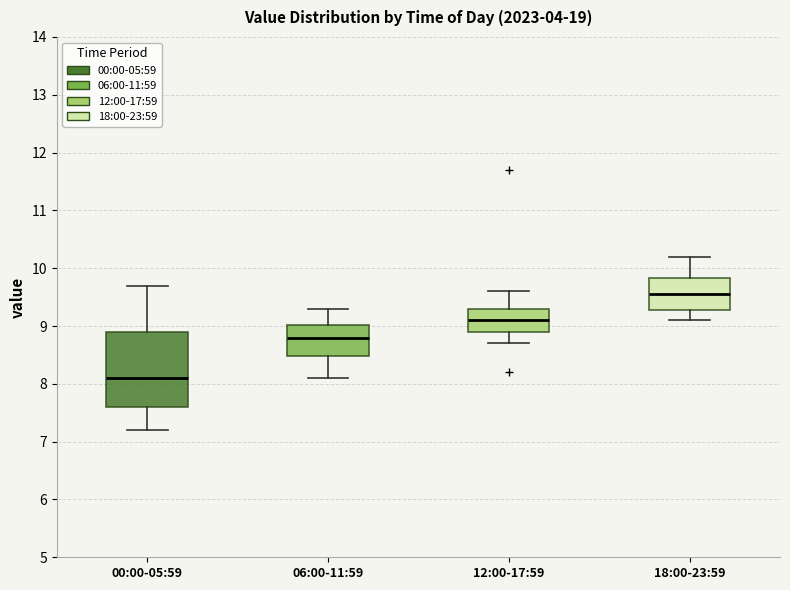

Where does the median line of the box for 18:00-23:59 sit on the y-axis? The values are not printed on the chart, so give them approximately, as read against the axis.

9.6